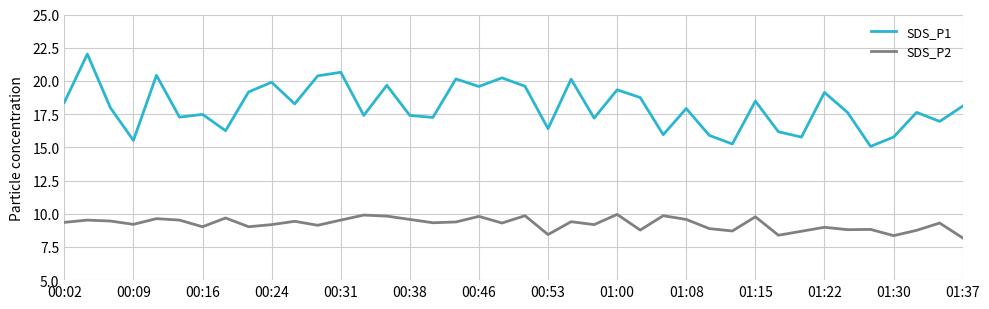

True or false: SDS_P2 and SDS_P1 cross at least once.

False